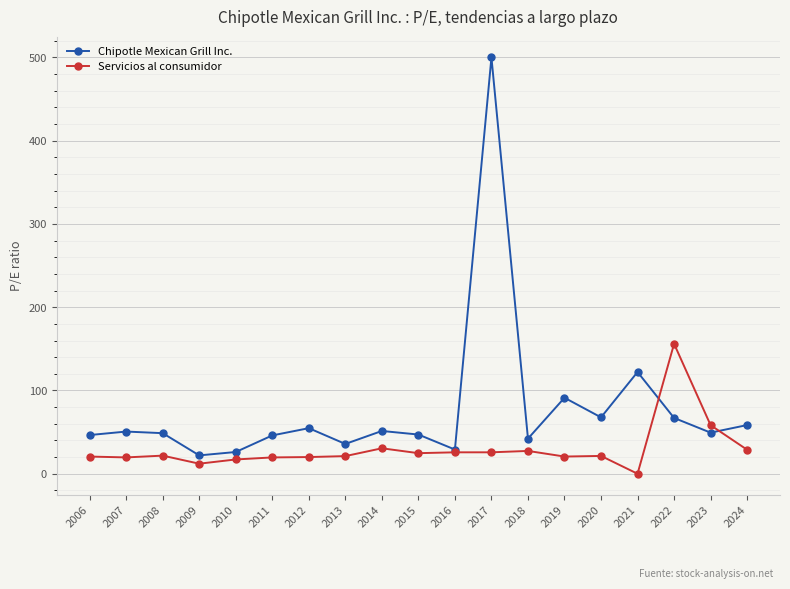

At which label does Servicios al consumidor reach its minimum?

2021